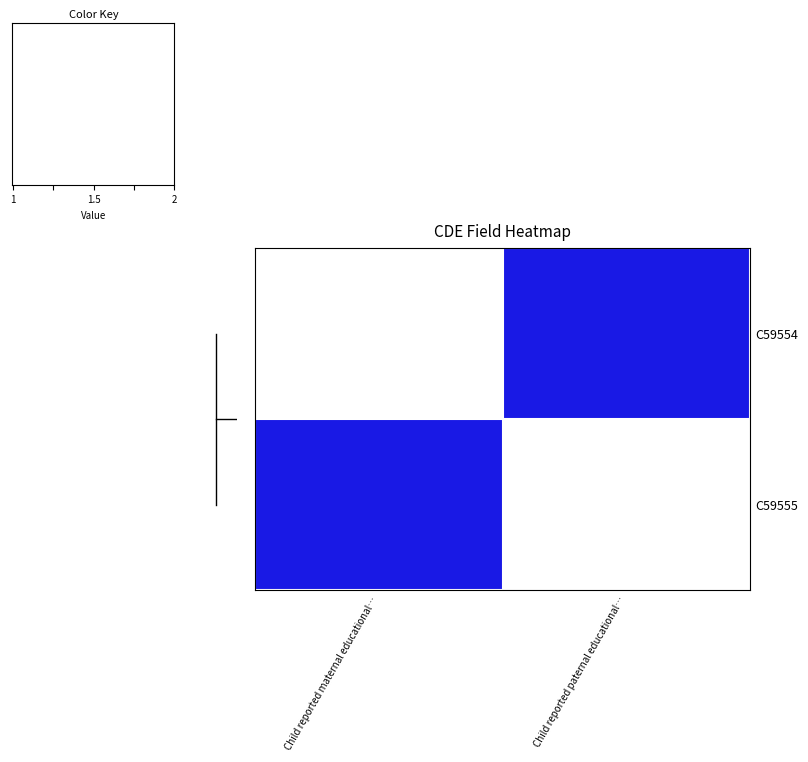

How many categories are shown in the chart?

2